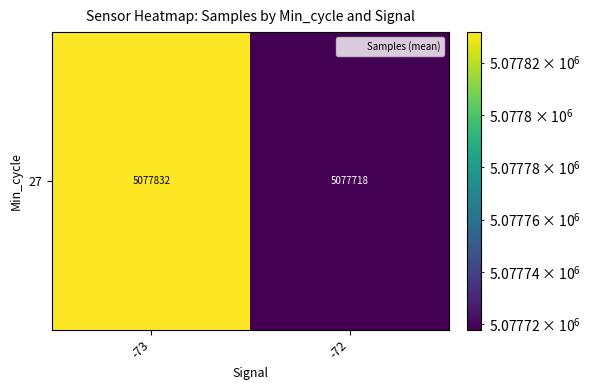

Reading left to right, transcribe all the data shown in this chart.

-73=5077831.7	-72=5077718.0